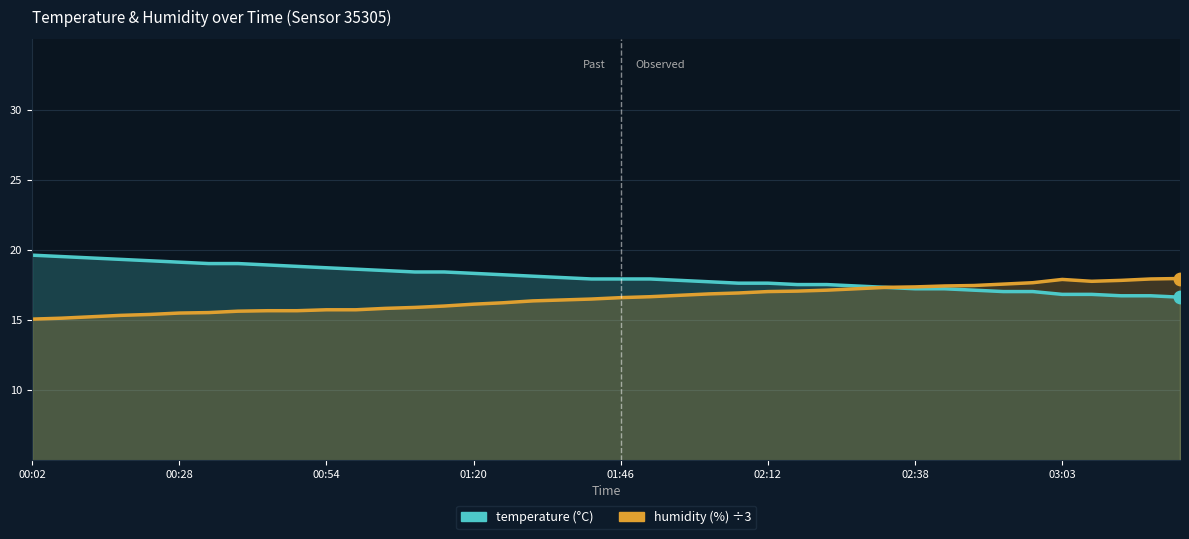

At how many categories does at least one series exceed 17?

40